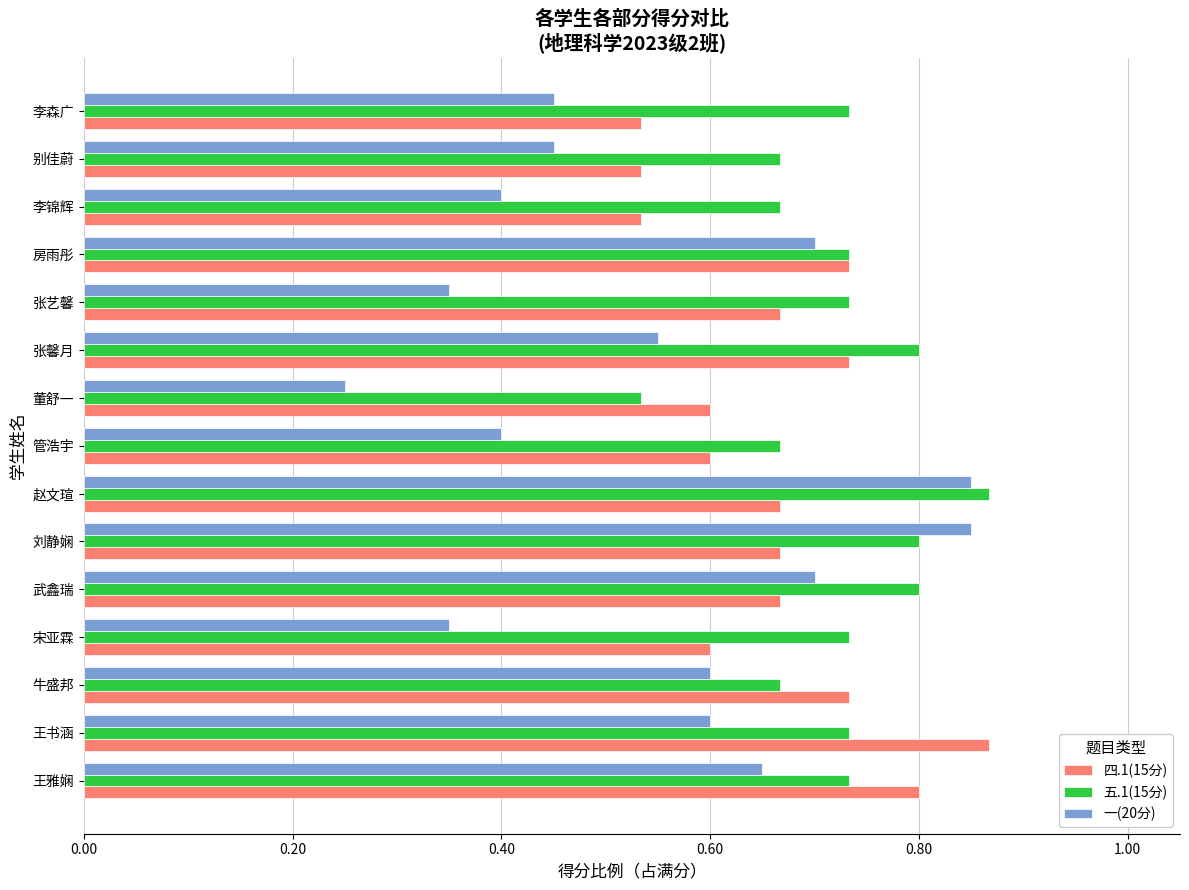

True or false: 五.1(15分) has a value of 0.5 at 刘静娴.

False